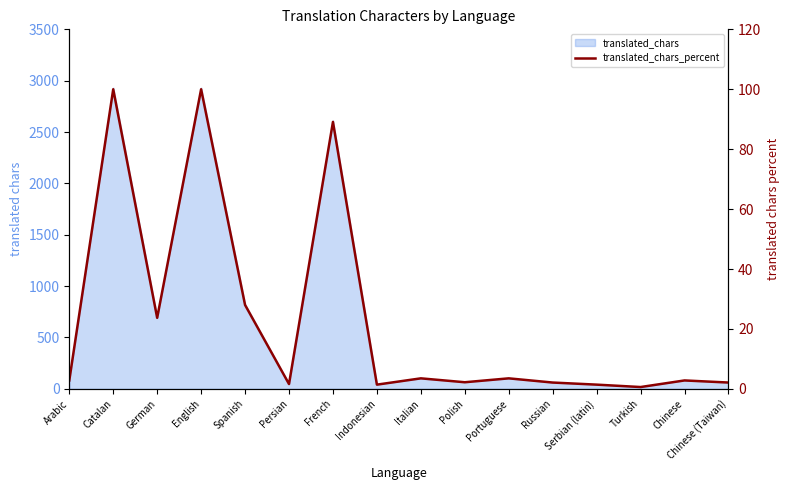

How many categories are shown in the chart?

16